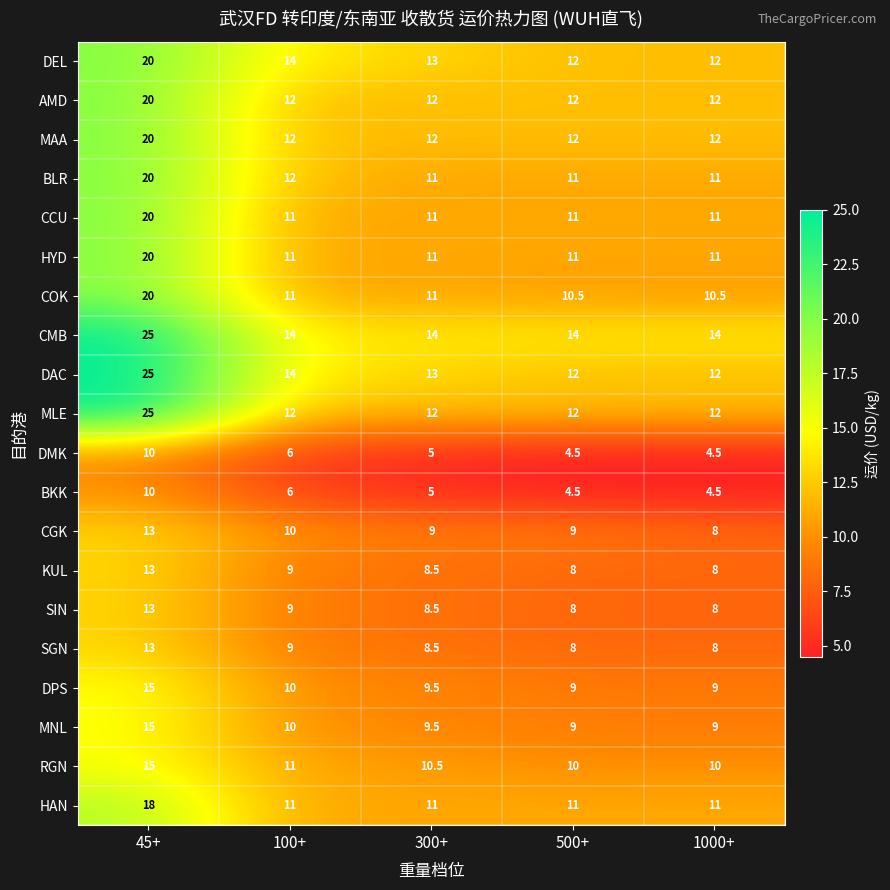

The value of MLE at 100+ is 4.3. True or false?

False